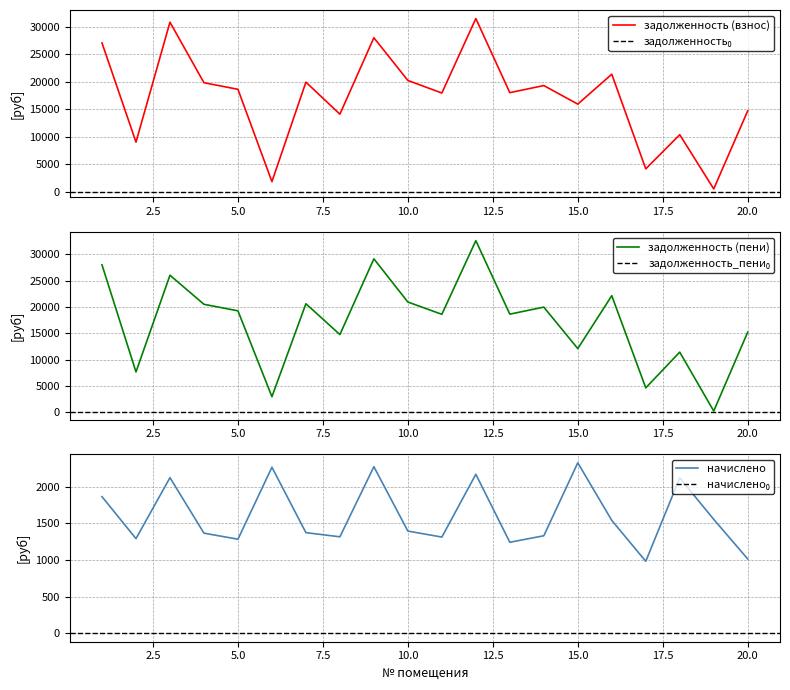

Reading right to left, list all the values displayed in this chart.

задолженность (взнос): 14736.8	527.5	10394.9	4176.4	21404.5	15959.1	19338.9	18046.2	31541.9	17980.4	20269.6	28041.5	14132.0	19959.2	1854.9	18656.2	19856.0	30869.8	9044.0	27095.1
задолженность (пени): 15243.0	258.6	11453.4	4666.6	22173.6	12120.6	20003.1	18666.1	32625.2	18635.7	20965.8	29176.4	14789.1	20644.7	2986.2	19297.0	20537.9	26060.3	7688.7	28025.7
начислено: 1012.3	1552.2	2117.0	980.3	1538.0	2323.0	1328.5	1239.7	2166.7	1310.7	1392.4	2269.7	1314.2	1371.1	2262.6	1281.5	1364.0	2120.5	1289.4	1861.3